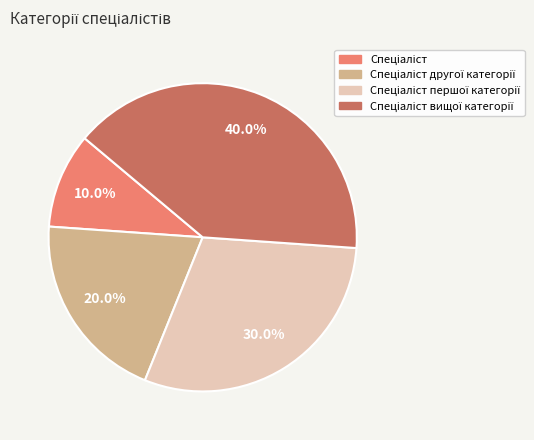

Is there a majority slice in this chart?

No